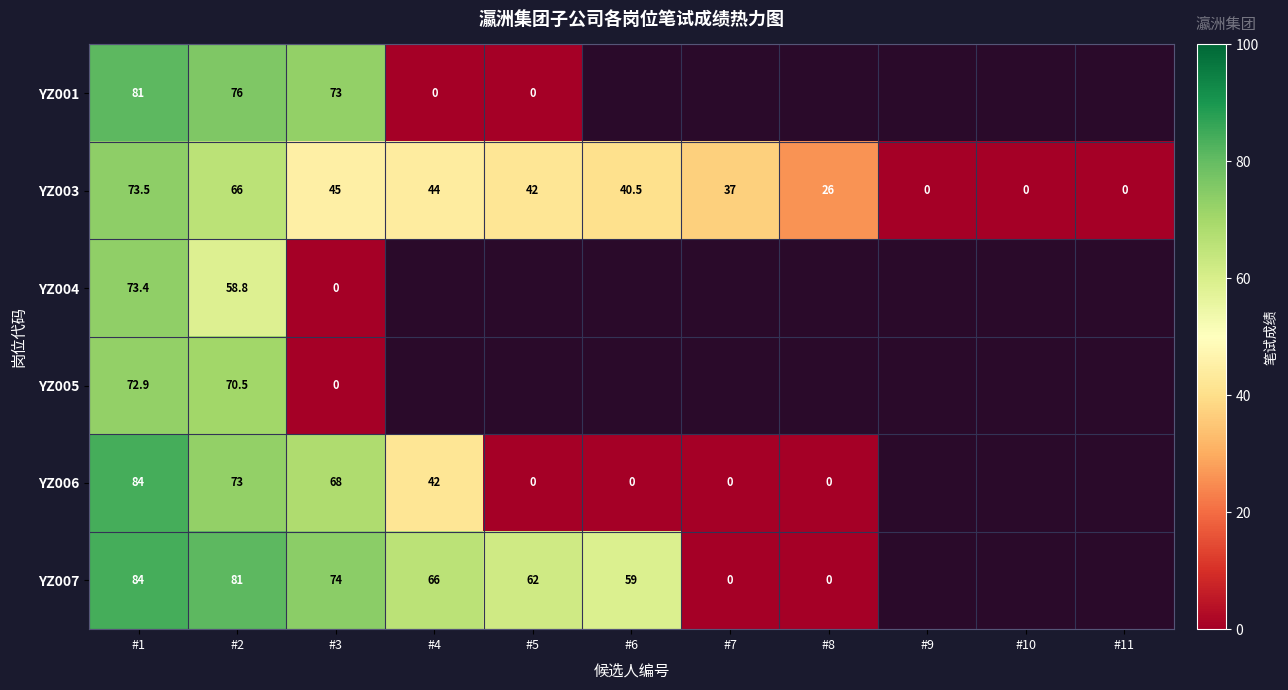

What is the maximum value for YZ003?

73.5